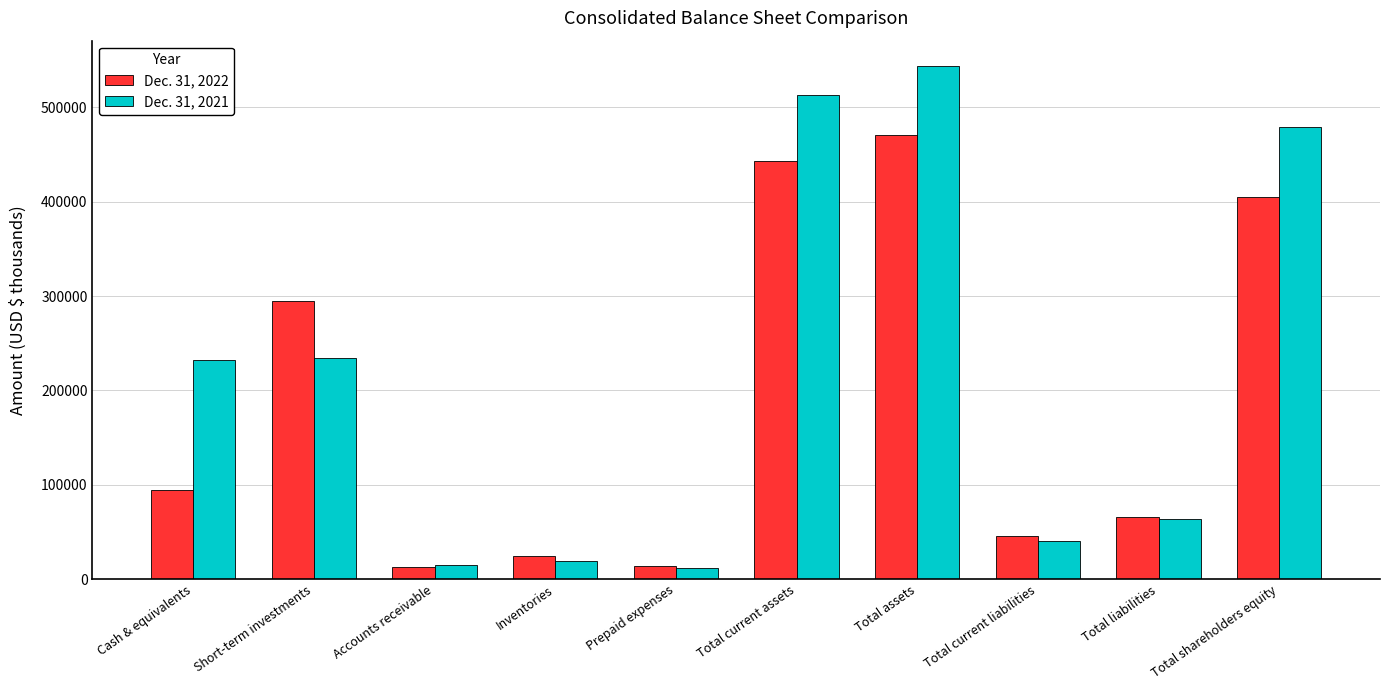

How many distinct data groups are displayed?

2